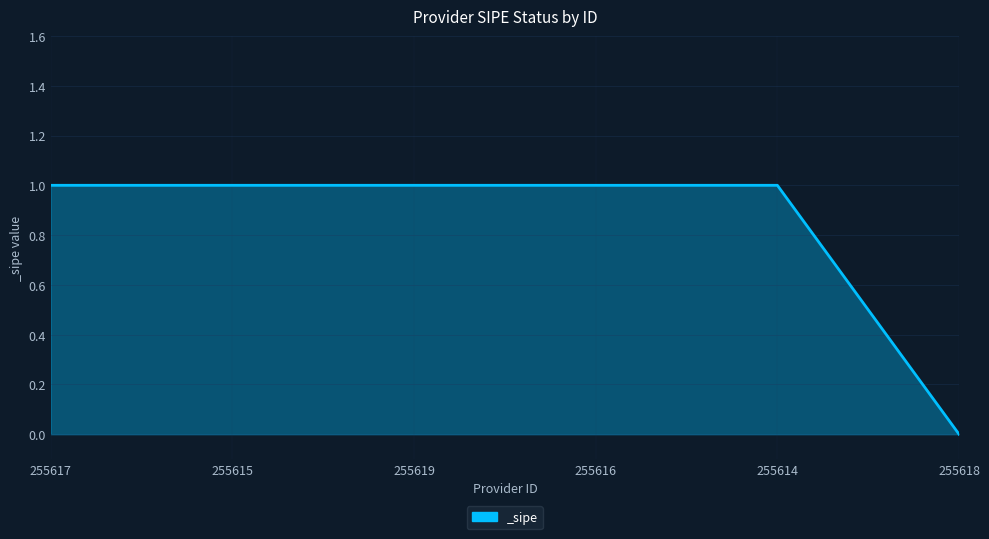

How many lines are shown in the chart?

1